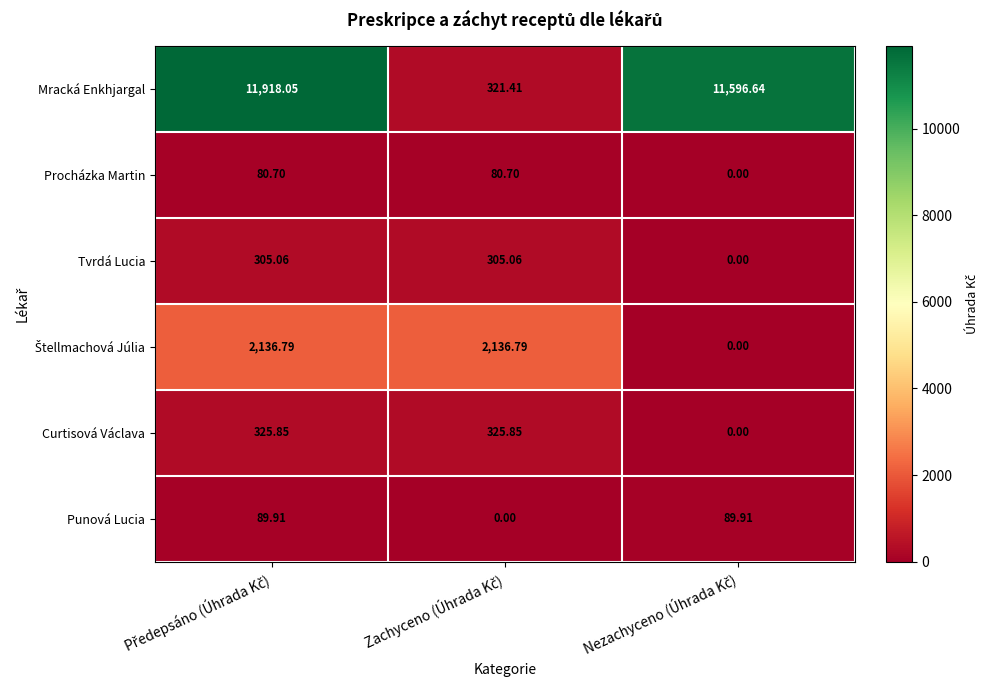

Which series has the largest range (max minus min)?

Mracká Enkhjargal